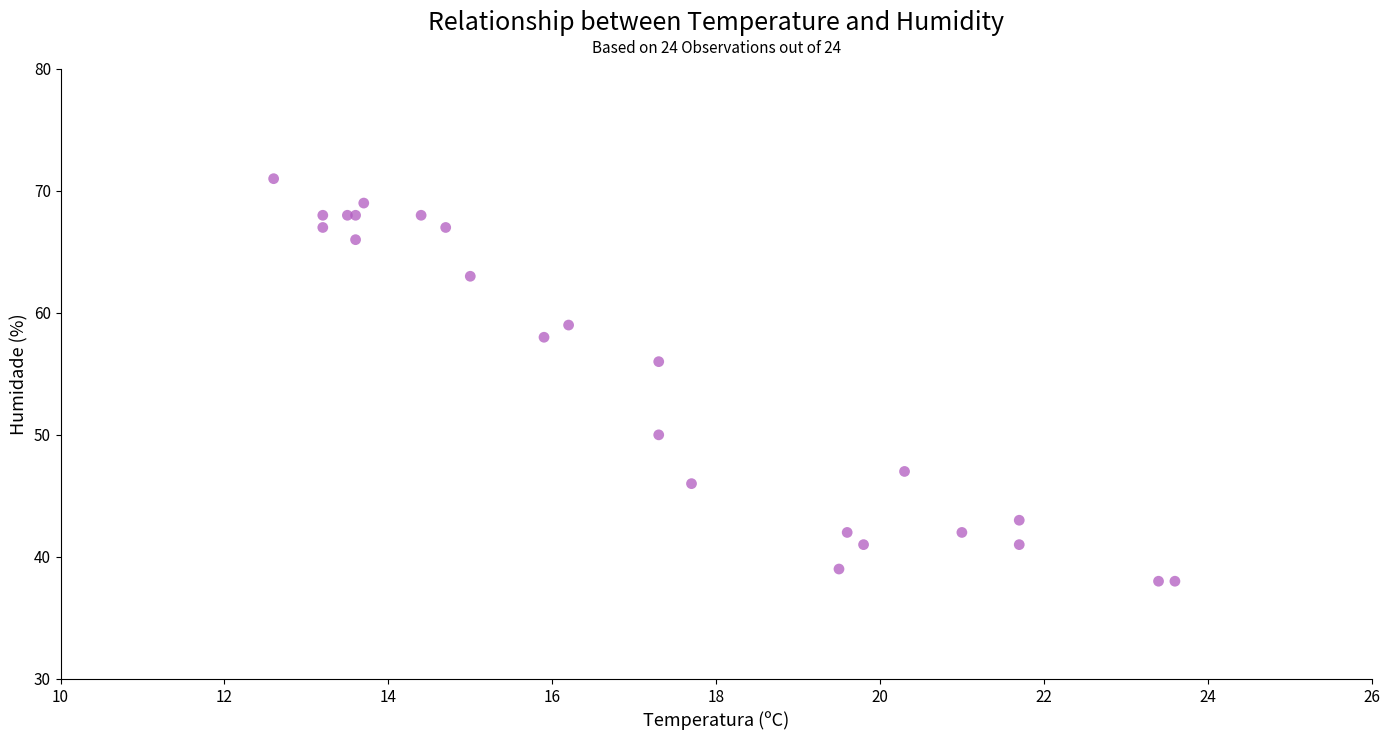

What Y value in the scatter plot is closest to 54?

56